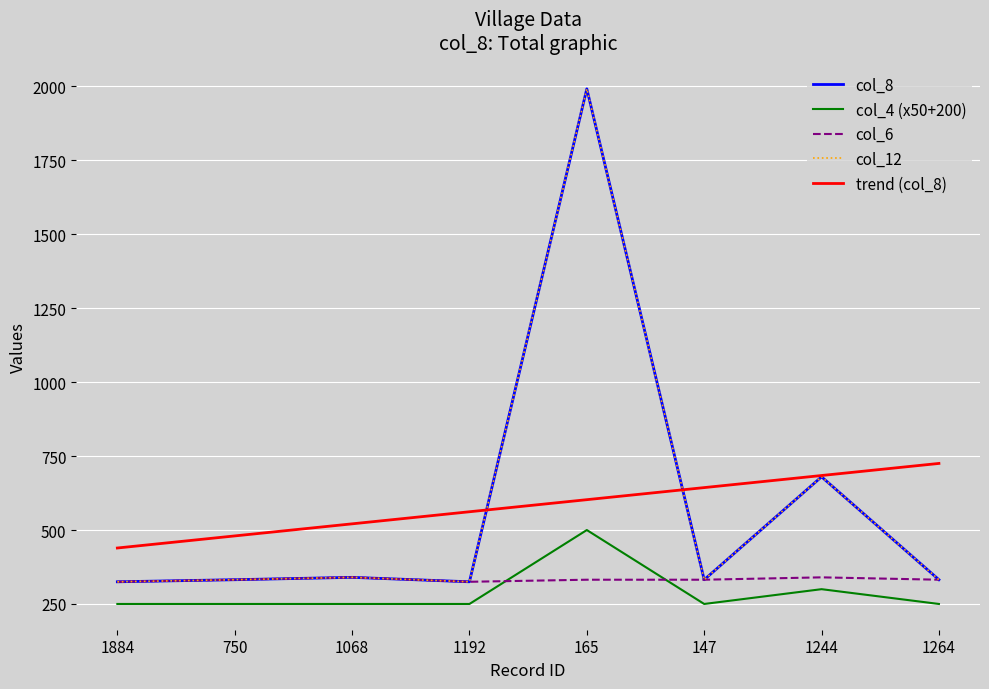

What position from the left is 165?

5